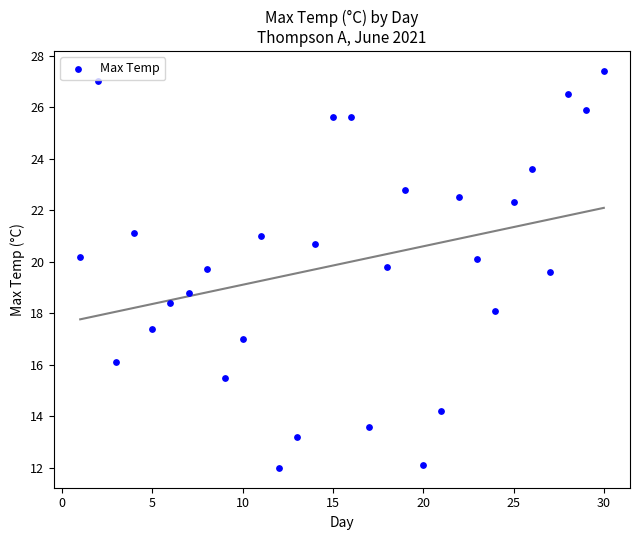

What Y value in the scatter plot is closest to 19?

18.8